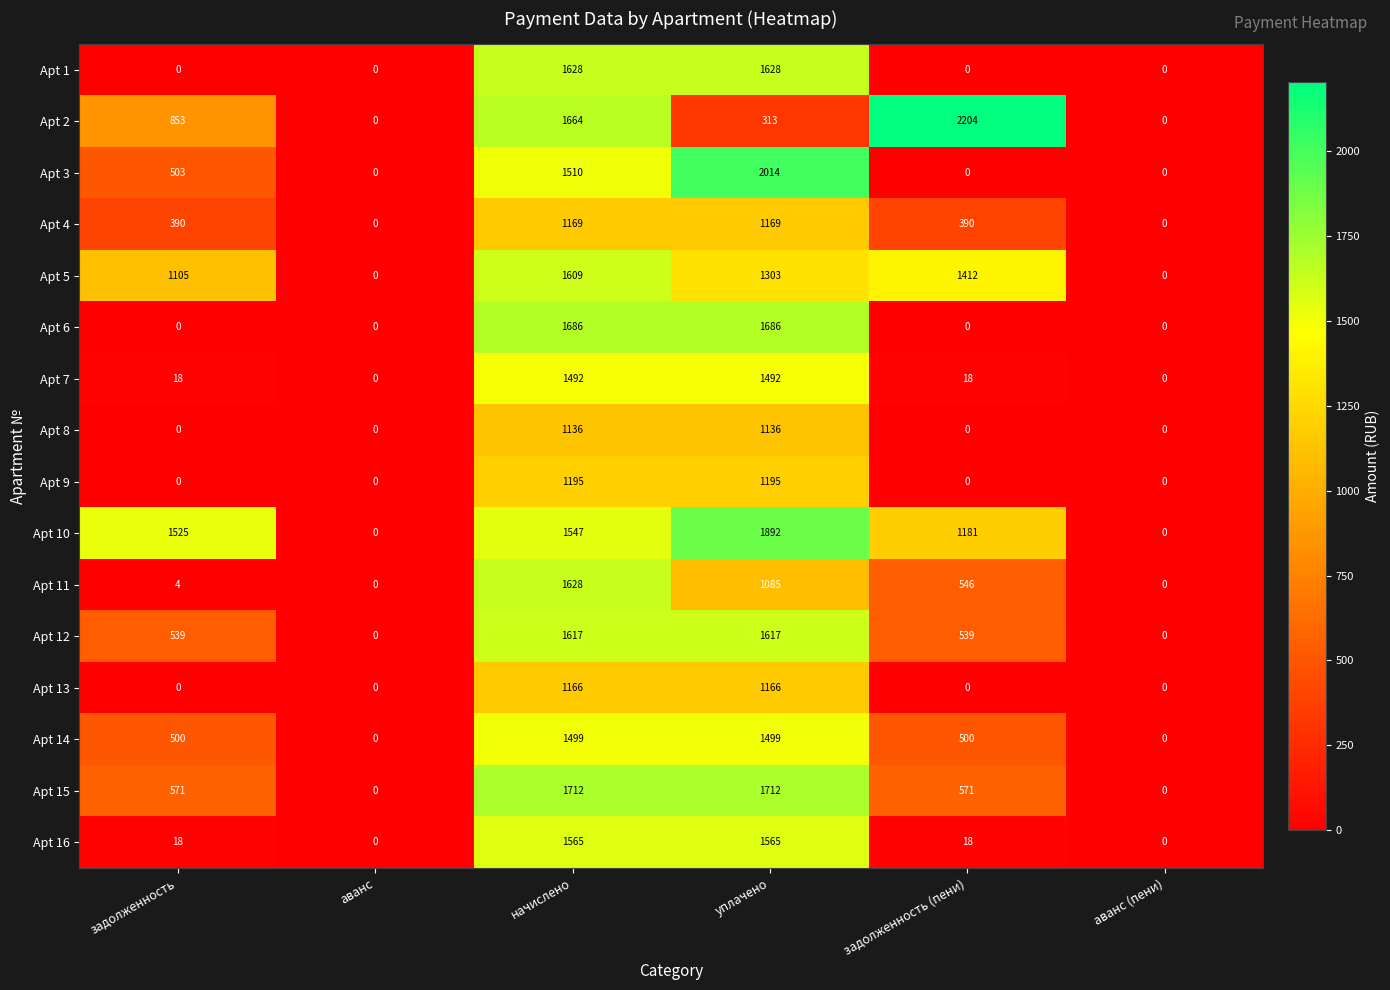

Count the number of categories in the chart.

6